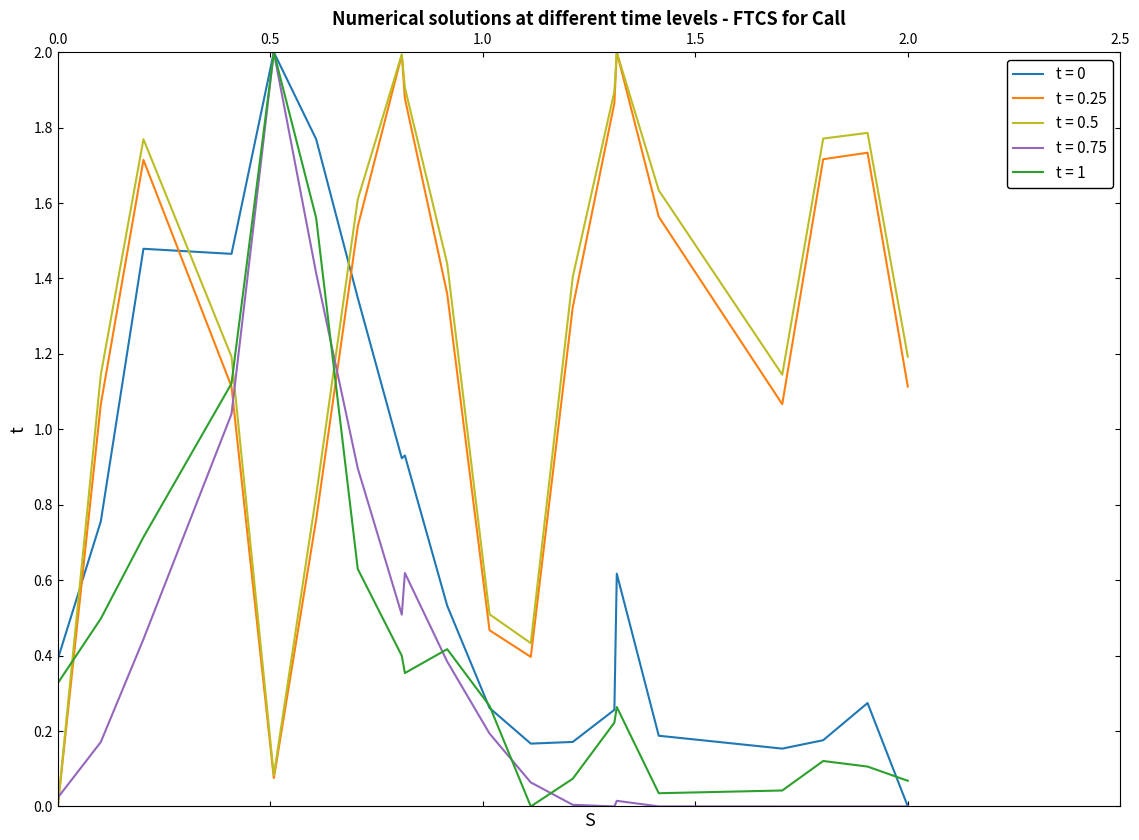

After their last crossing, which series has the higher values: t = 0.5 or t = 0?

t = 0.5